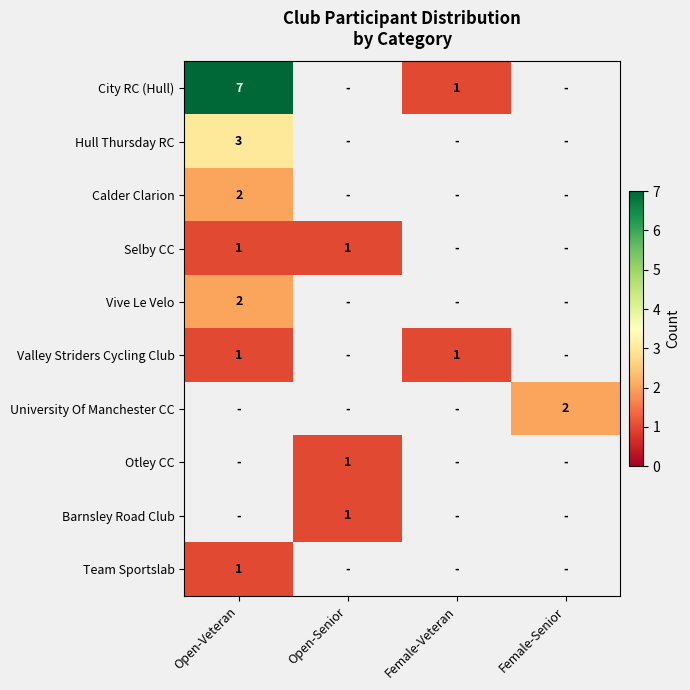

What is the total value across all series at Open-Senior?

3